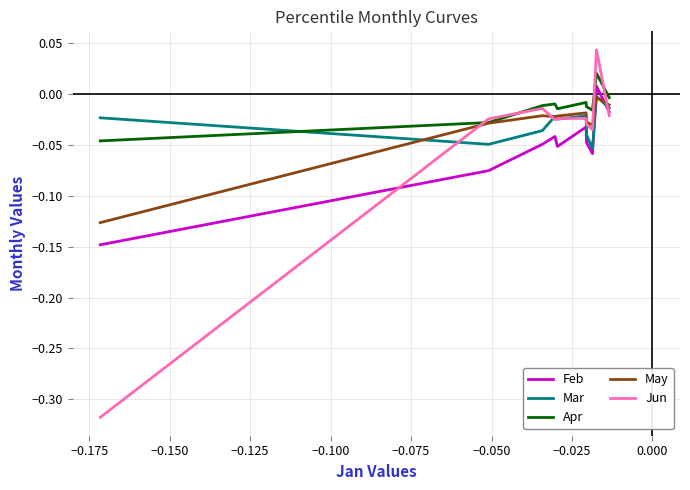

Which series has the largest range (max minus min)?

Jun